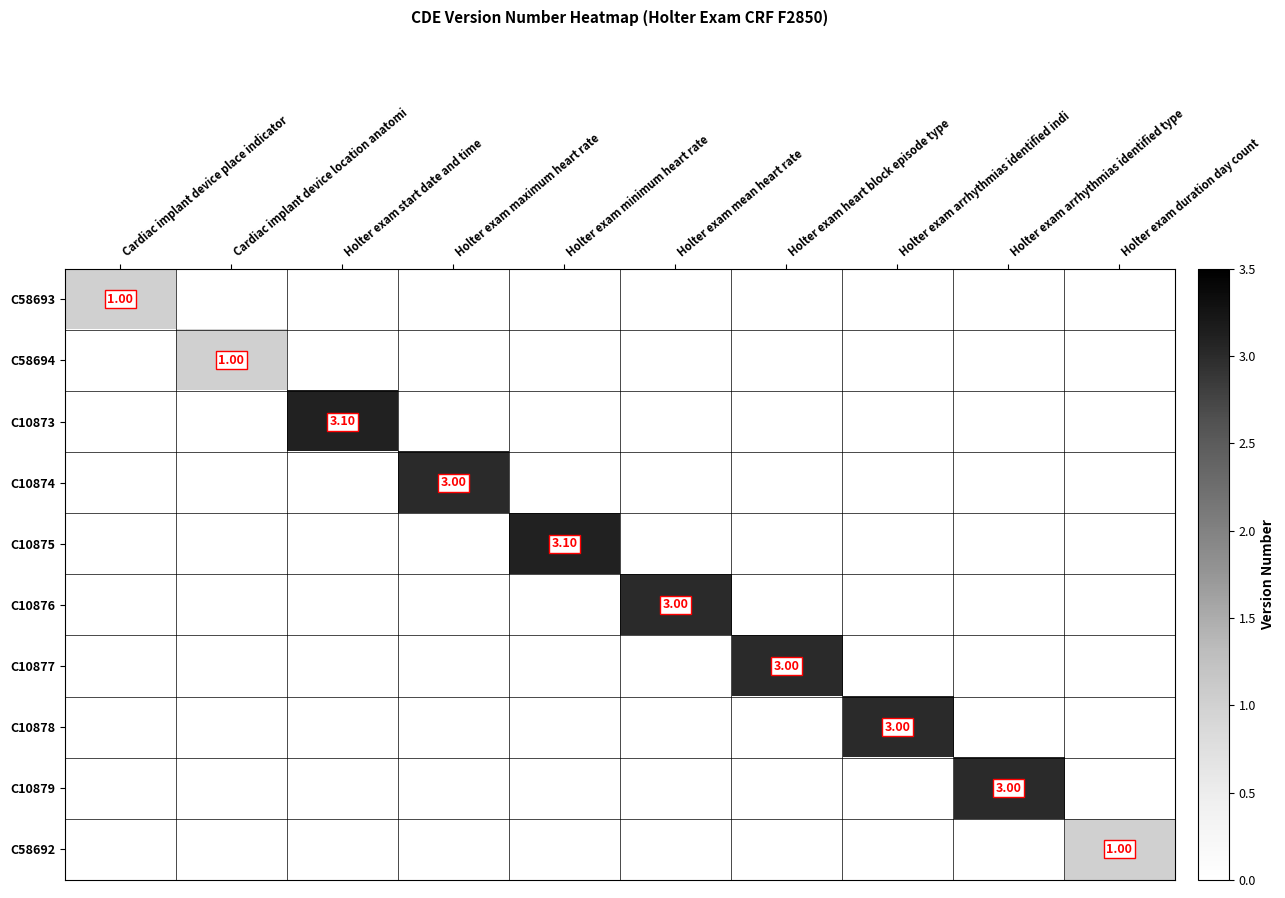

What is the spread (max minus min) of values at Holter exam arrhythmias identified indi?

3.0